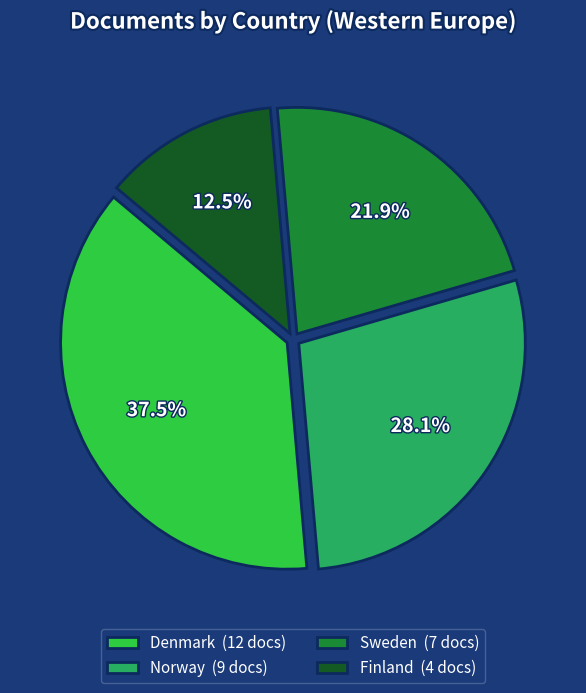

What percentage is the Norway slice, to the nearest percent?

28%